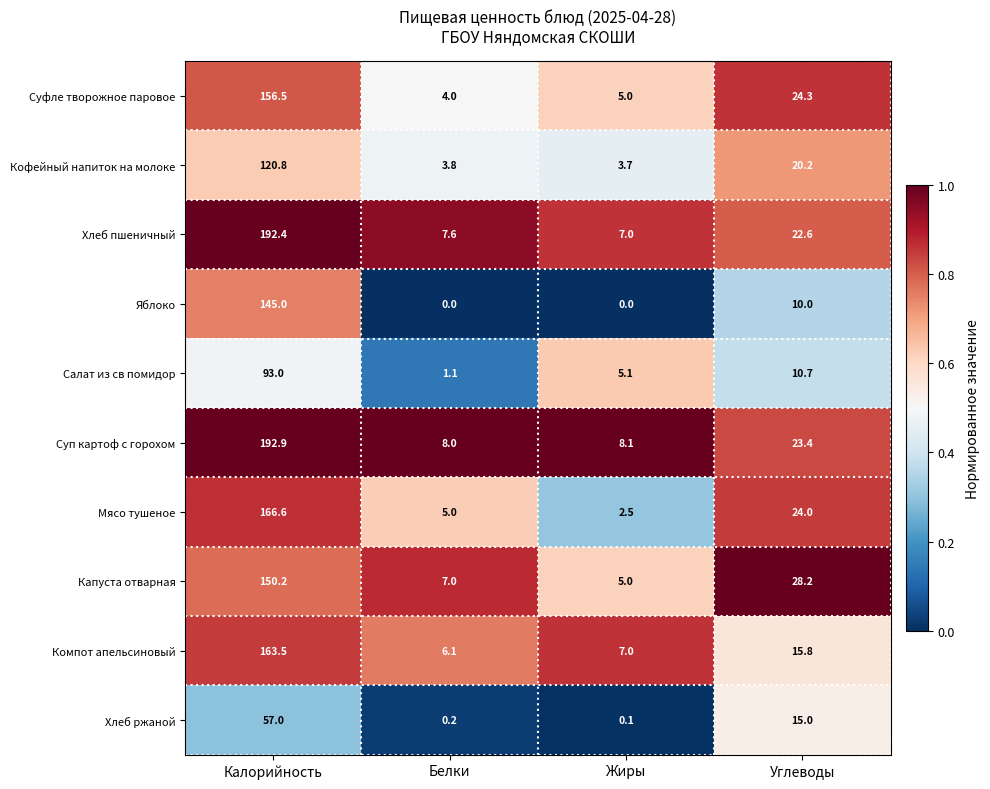

What is the average value of the Суп картоф с горохом series?

58.1